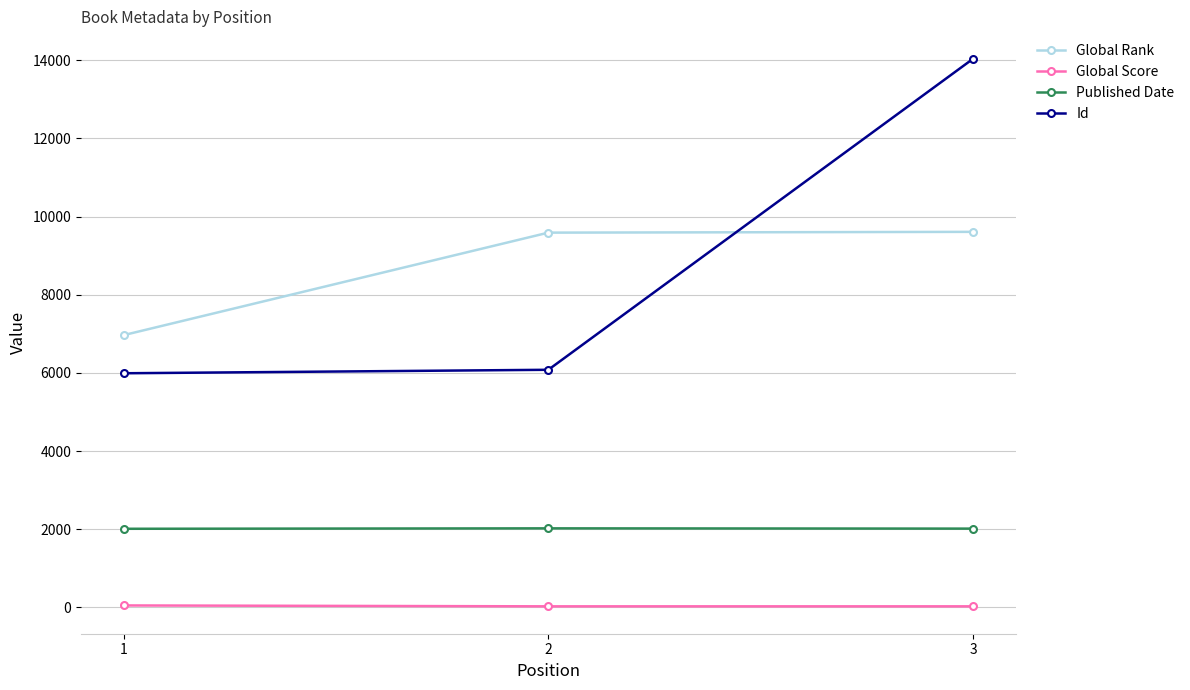

At which category is the sum across all series the highest?

3